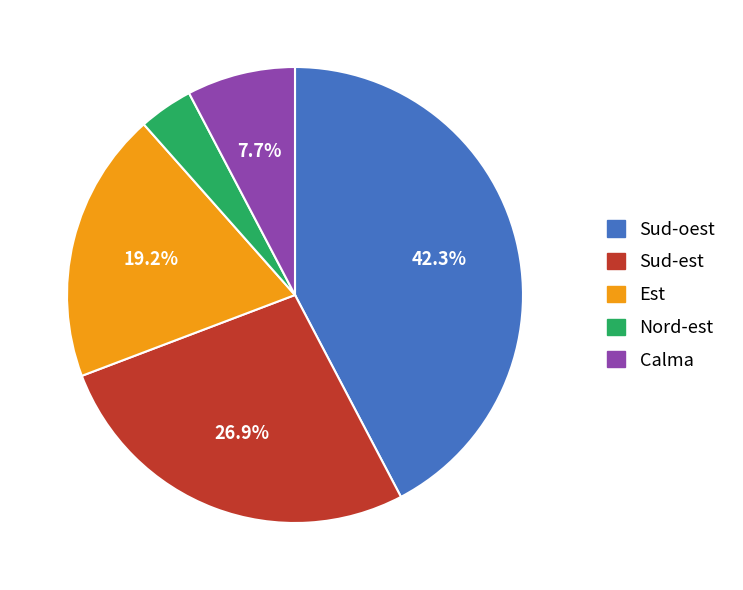

Is it true that Sud-oest is 33% of the pie?

False